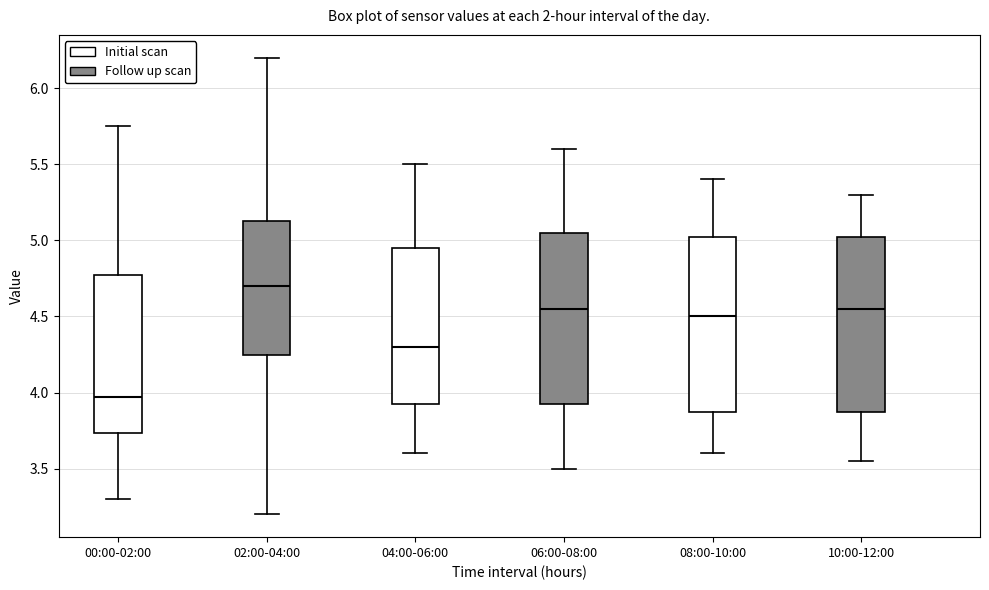

Which box has the highest median line?

02:00-04:00